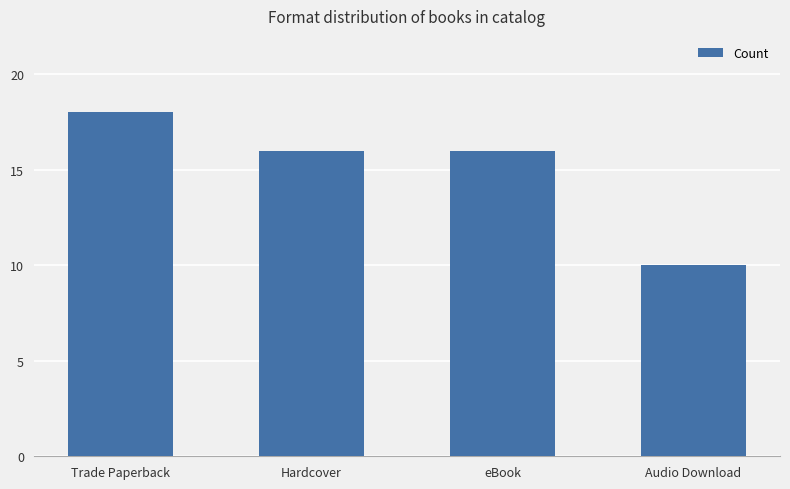

The value at eBook is 22. True or false?

False